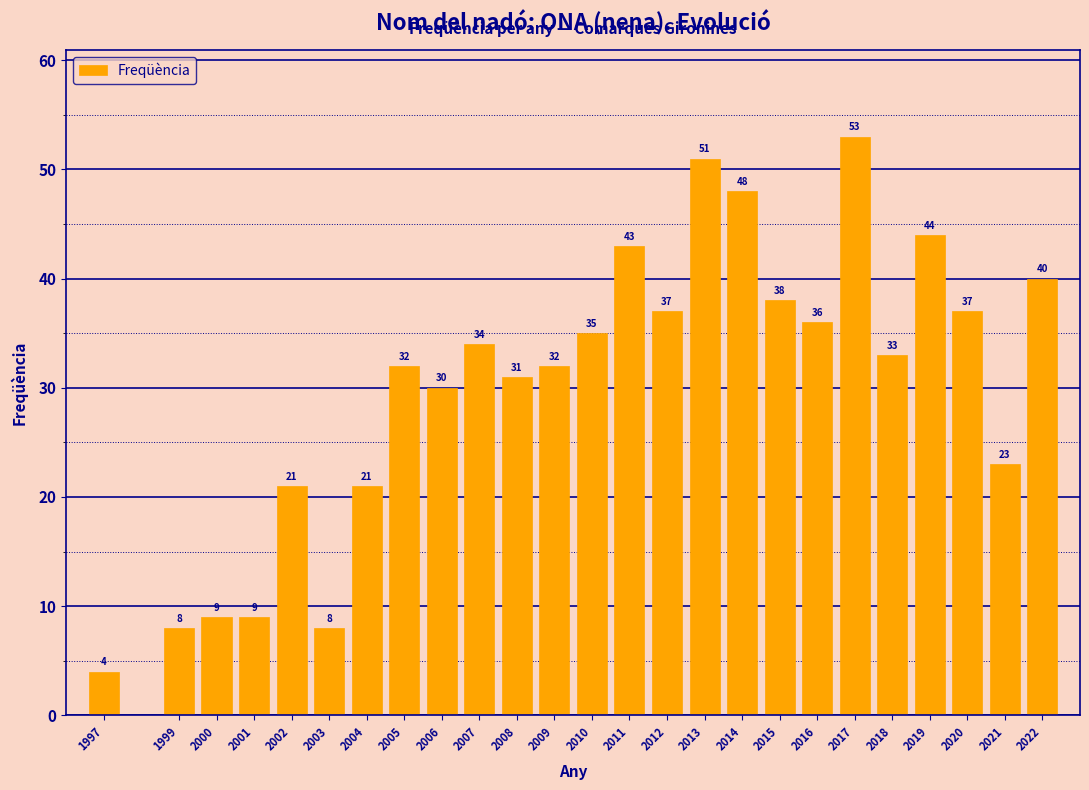

Reading left to right, transcribe all the data shown in this chart.

1997=4	1999=8	2000=9	2001=9	2002=21	2003=8	2004=21	2005=32	2006=30	2007=34	2008=31	2009=32	2010=35	2011=43	2012=37	2013=51	2014=48	2015=38	2016=36	2017=53	2018=33	2019=44	2020=37	2021=23	2022=40